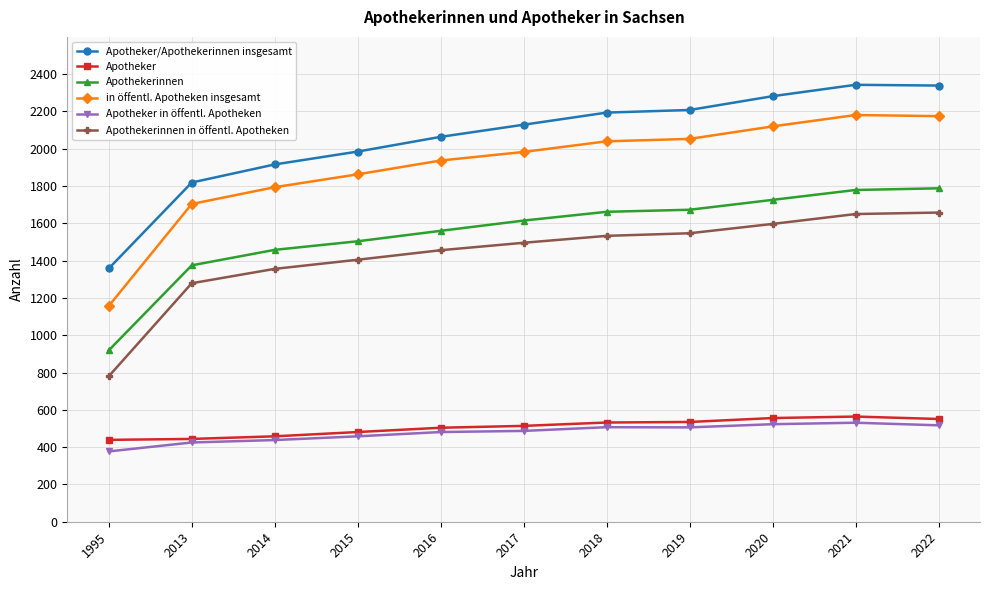

Rank the series by their maximum value, from highest to lowest.

Apotheker/Apothekerinnen insgesamt, in öffentl. Apotheken insgesamt, Apothekerinnen, Apothekerinnen in öffentl. Apotheken, Apotheker, Apotheker in öffentl. Apotheken